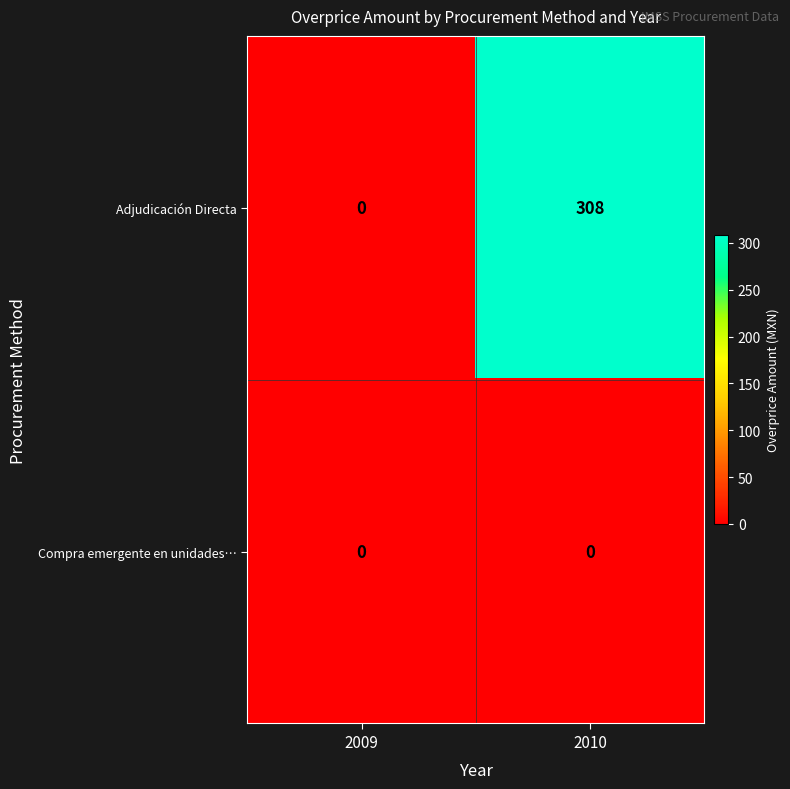

What is the greatest value displayed?

308